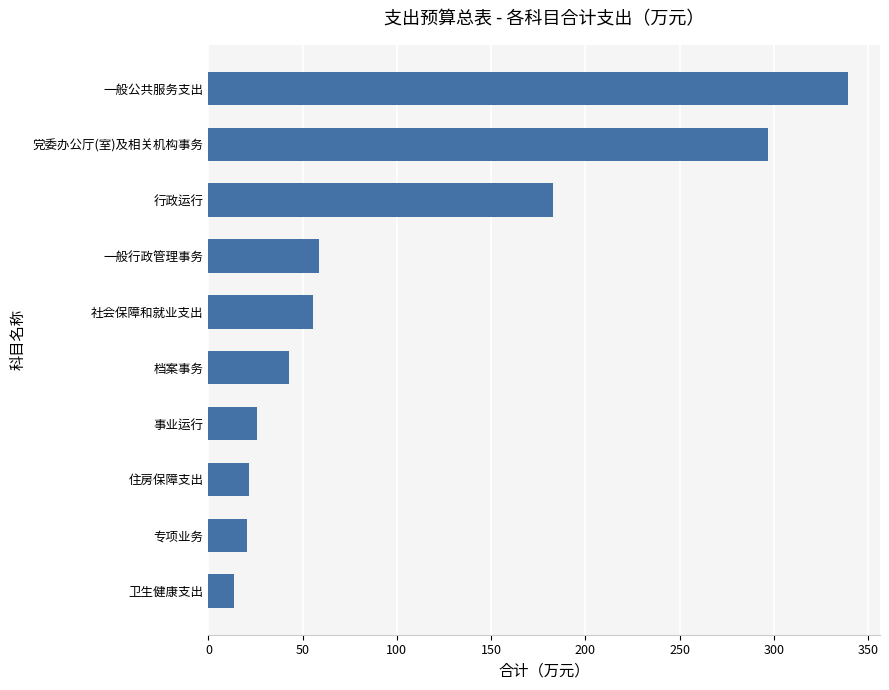

The chart shows a value of 13.7 at 卫生健康支出. True or false?

True